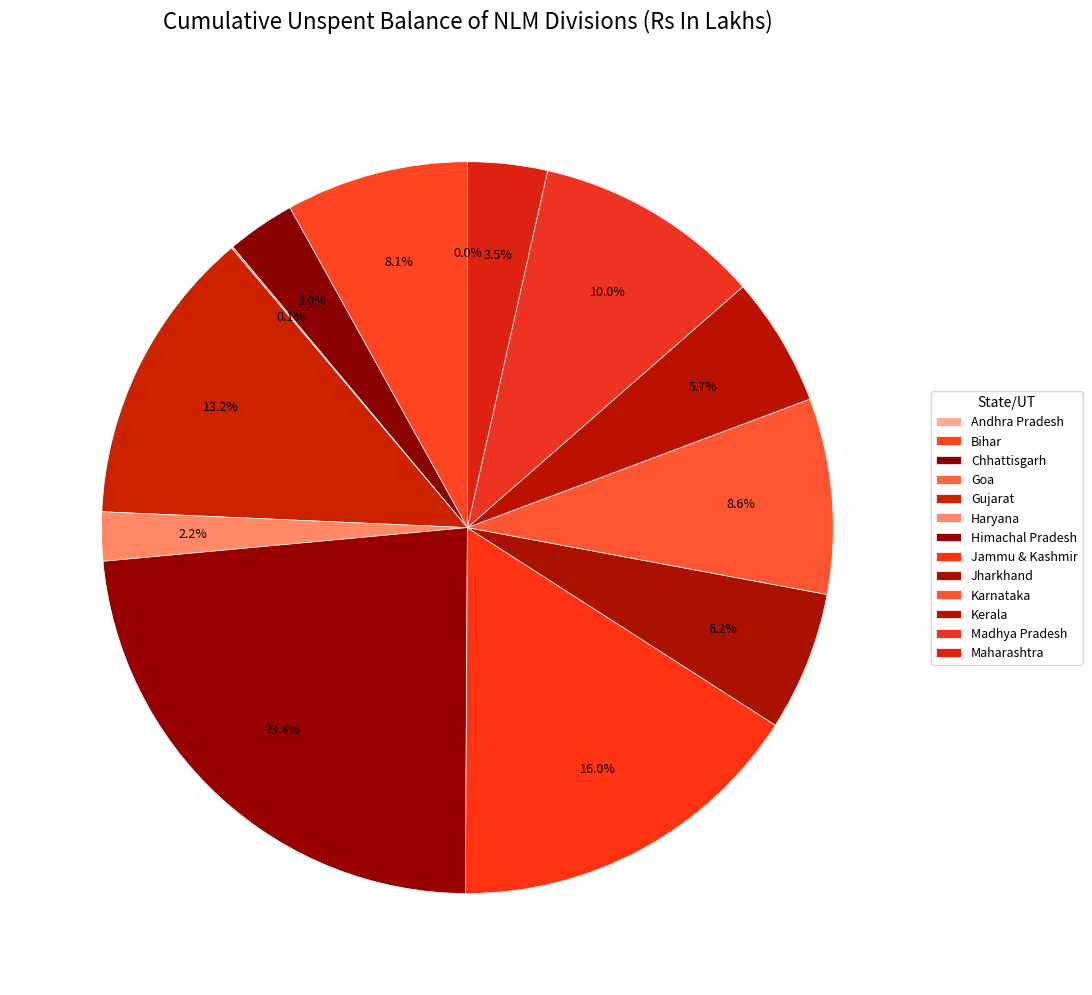

Approximately how many times larger is the value at Karnataka compared to Chhattisgarh?

2.9